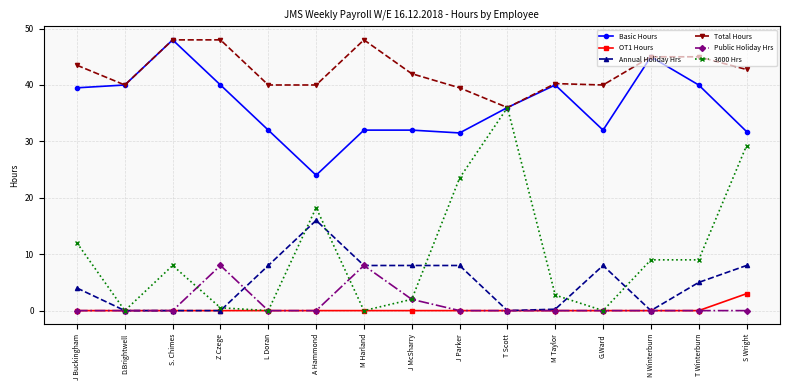

The Public Holiday Hrs series shows 0.0 at S Wright. True or false?

True